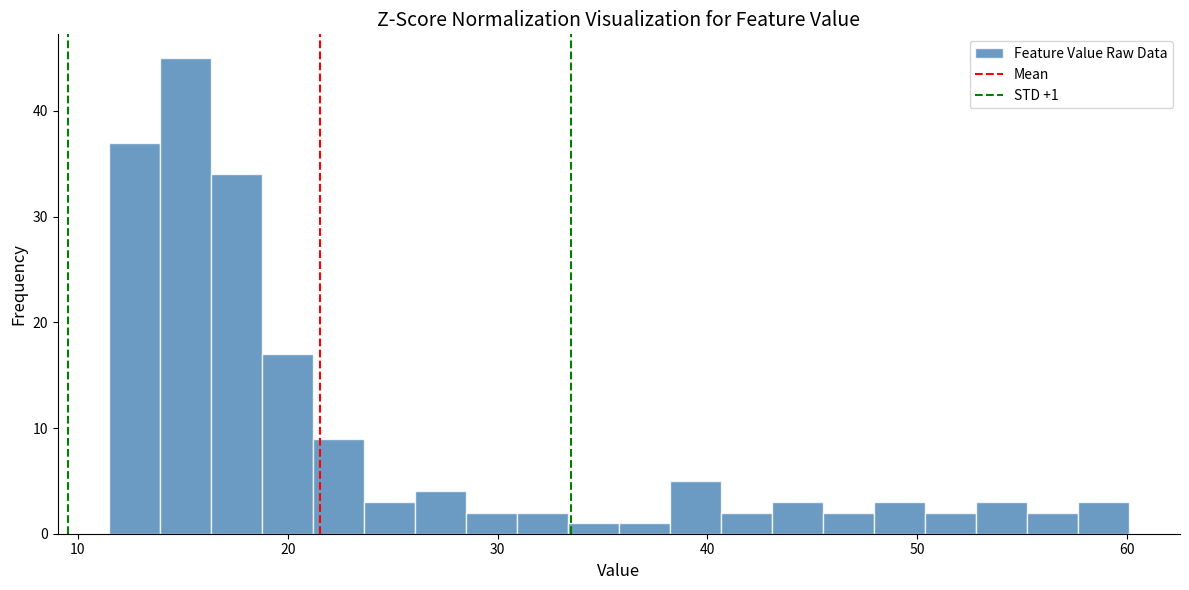

Around what value on the x-axis is the tallest bar? Give the approximate position of its centre, as read against the axis.

15